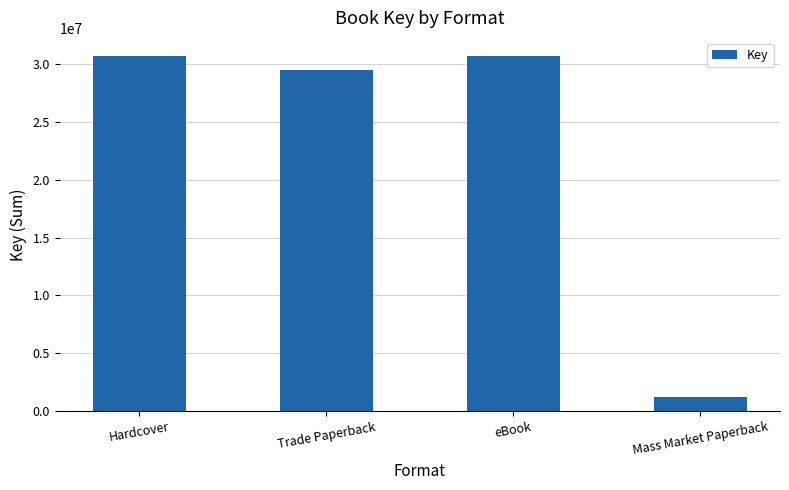

What is the sum of all values?

92136570